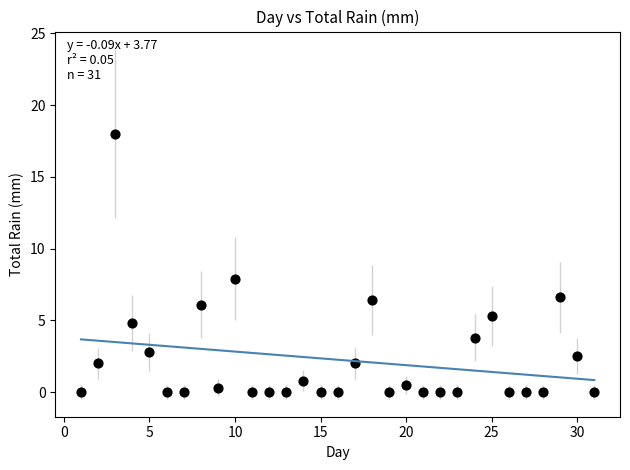

What Y value in the scatter plot is closest to 9?

7.9